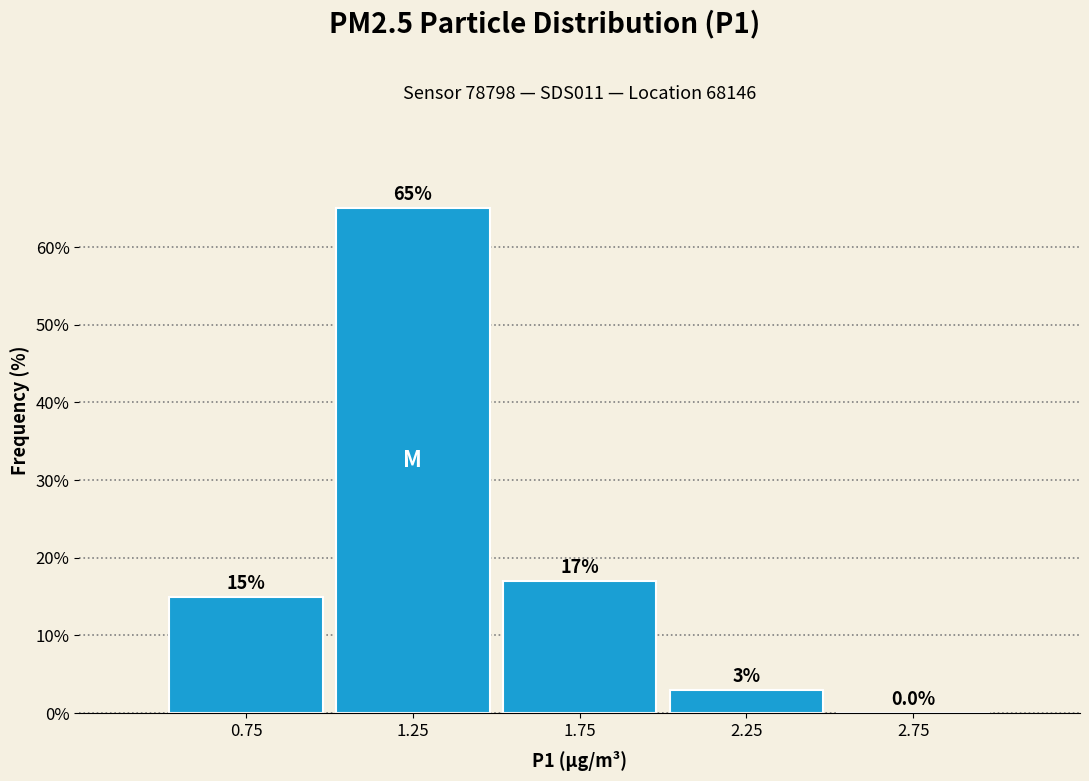

Reading left to right, transcribe this chart: for each bar, give the range it covers on the x-axis and its height.

0.5 to 1.0: 15.0
1.0 to 1.5: 65.0
1.5 to 2.0: 17.0
2.0 to 2.5: 3.0
2.5 to 3.0: 0.0